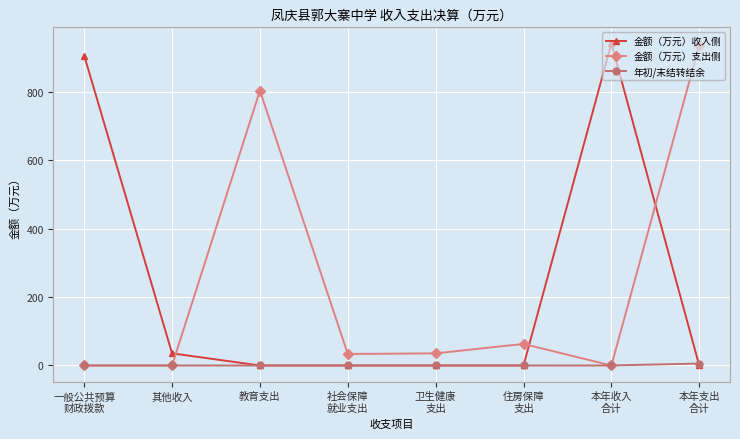

What is the label of the 4th point from the right?

卫生健康
支出